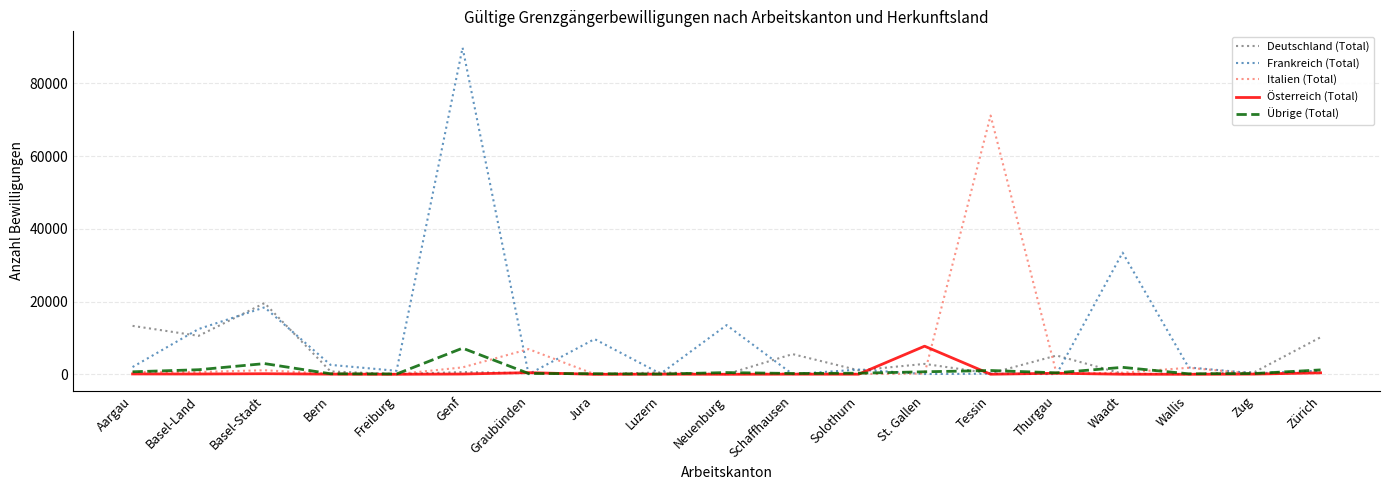

At which label is Italien (Total) closest to 35576?

Graubünden